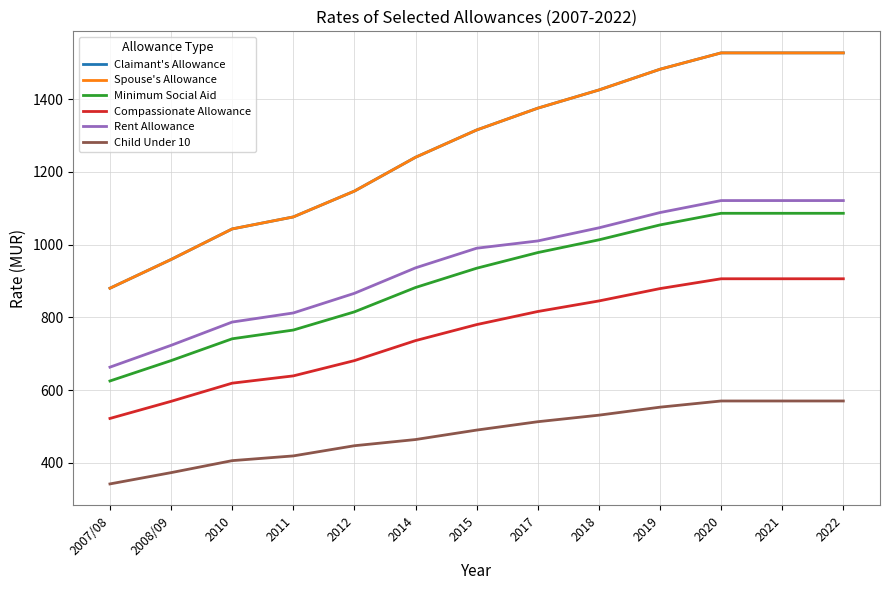

Rank the series by their maximum value, from highest to lowest.

Claimant's Allowance, Spouse's Allowance, Rent Allowance, Minimum Social Aid, Compassionate Allowance, Child Under 10